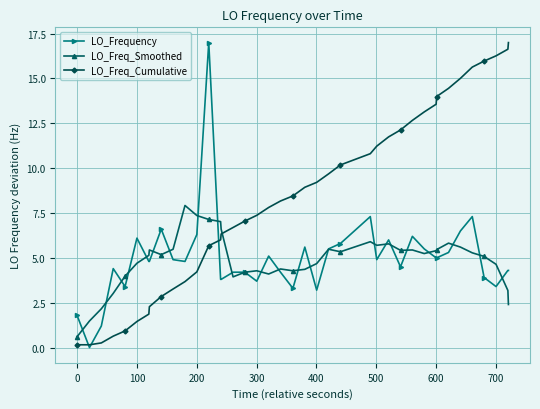

How many positive values does the LO_Frequency series have?

39